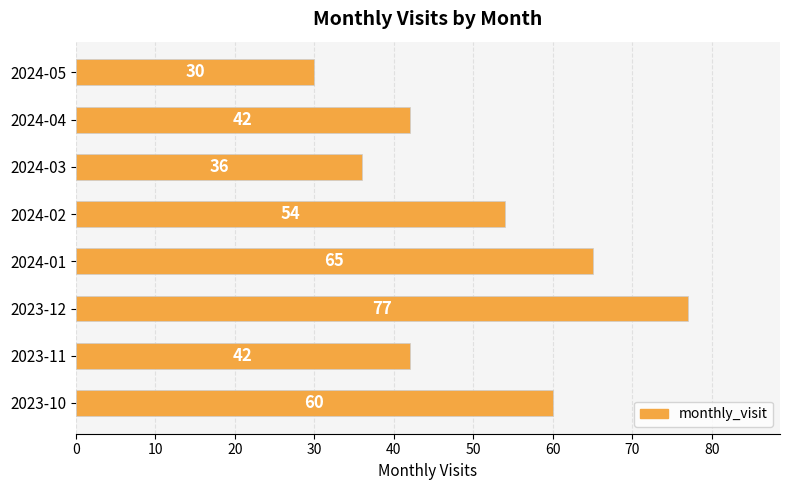

The chart shows a value of 54 at 2024-02. True or false?

True